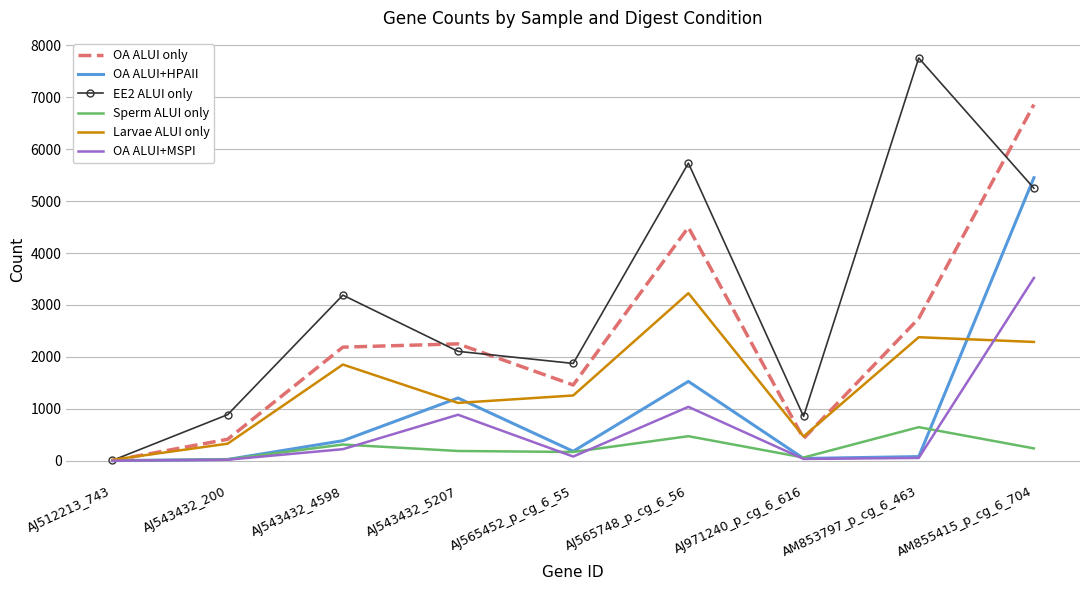

What is the sum of all OA ALUI+HPAII values?

8898